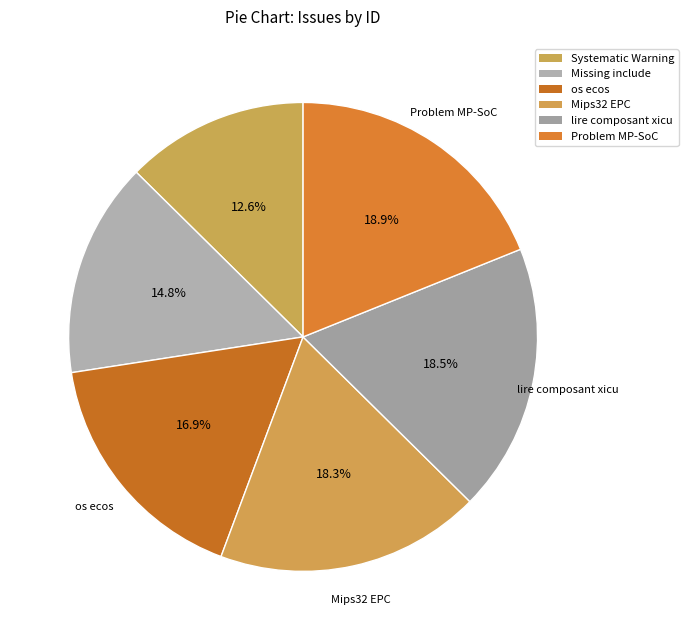

Count the number of slices in the pie.

6